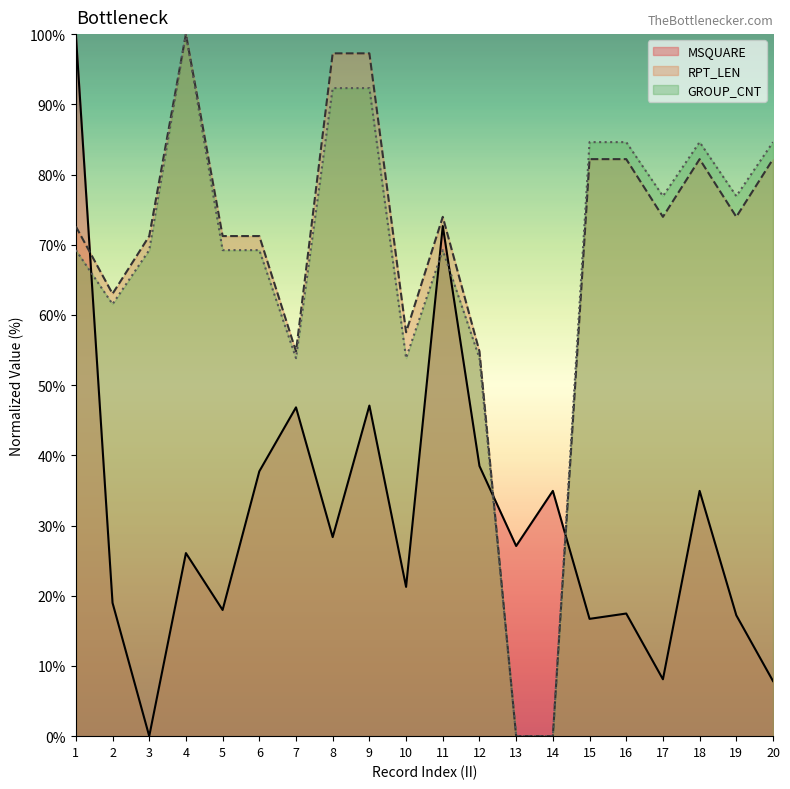

Is the value of RPT_LEN at 9 greater than the value of MSQUARE at 4?

Yes